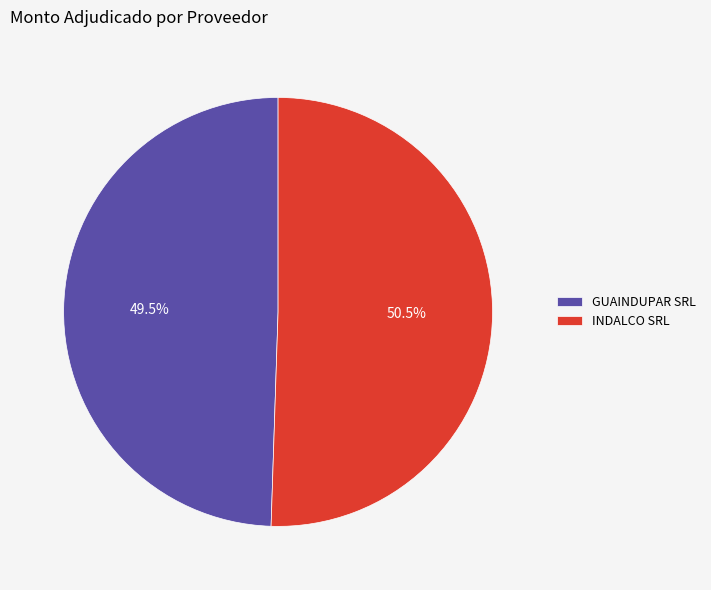

What is the majority slice?

INDALCO SRL